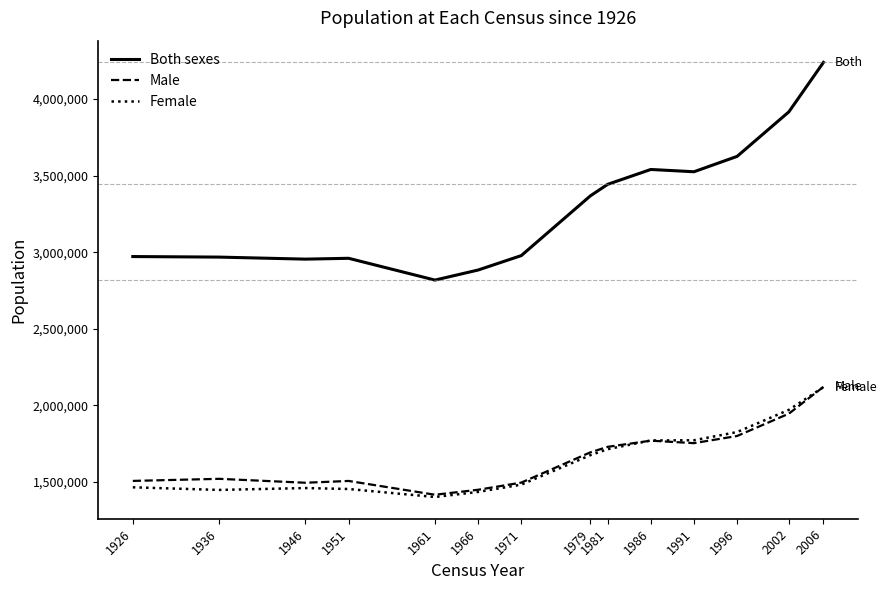

What is the total value across all series at 1979?

6736434